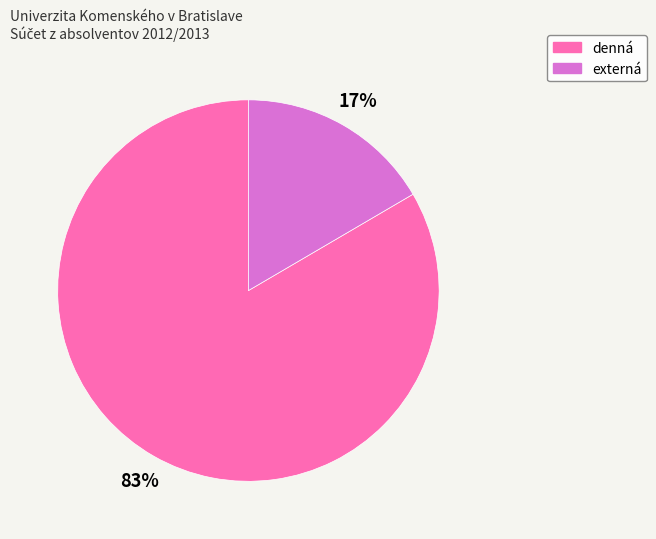

What percentage is the denná slice, to the nearest percent?

83%